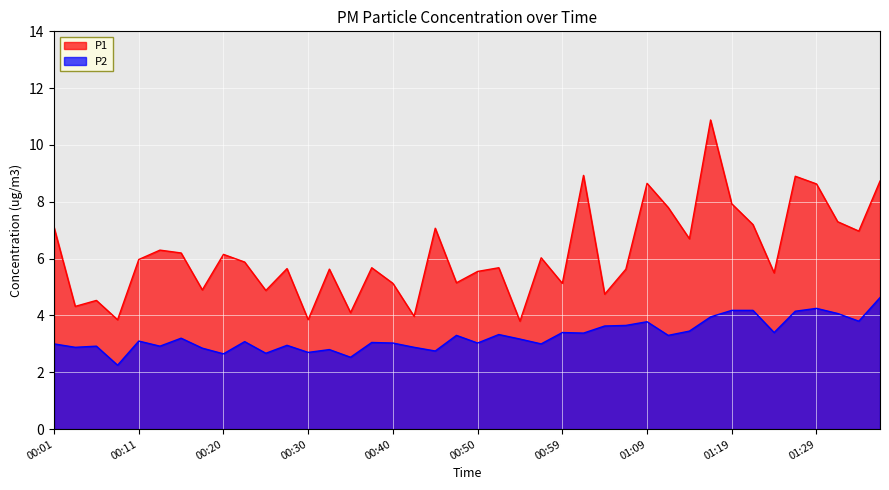

The value of P2 at 00:18 is 1.3. True or false?

False